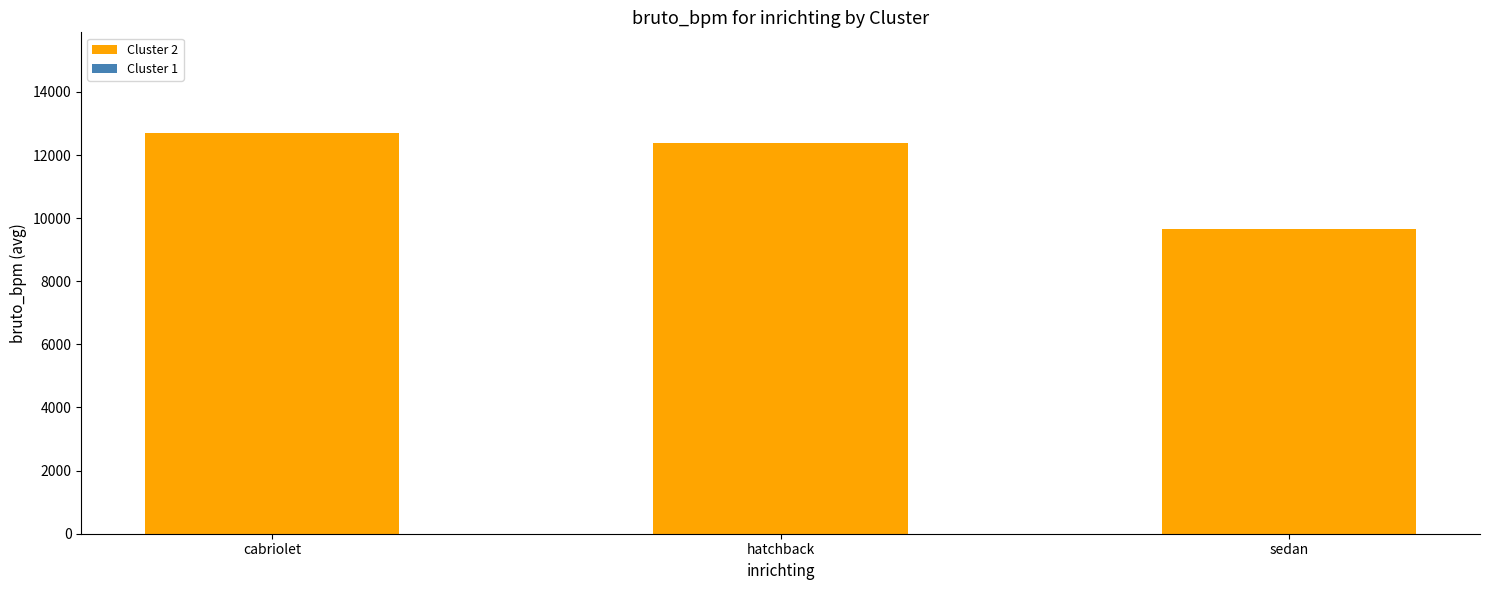

Are the bars horizontal?

No